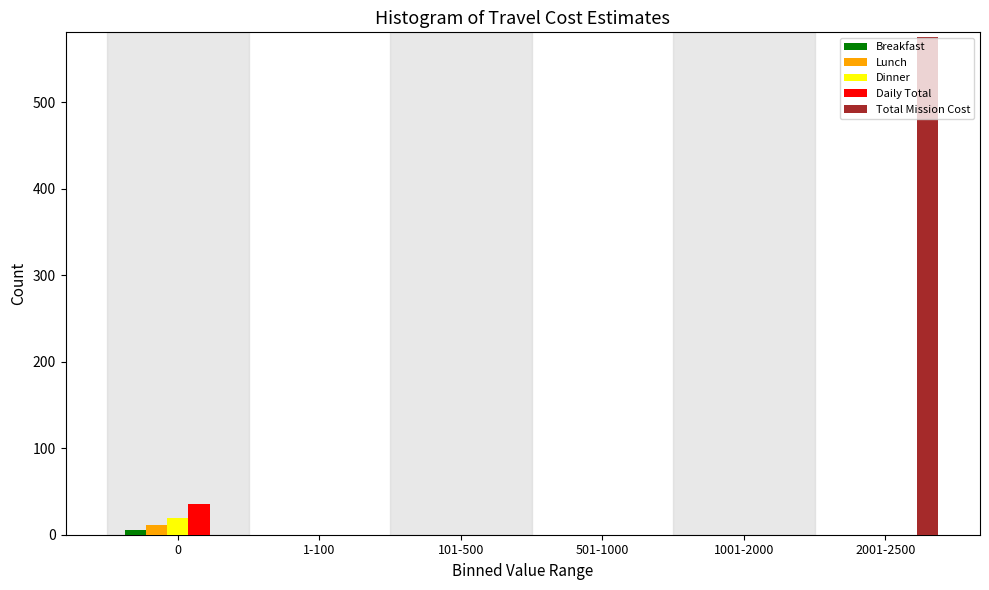

Reading left to right, what are all the values shown in this chart?

Breakfast: 0=6	1-100=0	101-500=0	501-1000=0	1001-2000=0	2001-2500=0
Lunch: 0=11	1-100=0	101-500=0	501-1000=0	1001-2000=0	2001-2500=0
Dinner: 0=19	1-100=0	101-500=0	501-1000=0	1001-2000=0	2001-2500=0
Daily Total: 0=36	1-100=0	101-500=0	501-1000=0	1001-2000=0	2001-2500=0
Total Mission Cost: 0=0	1-100=0	101-500=0	501-1000=0	1001-2000=0	2001-2500=576